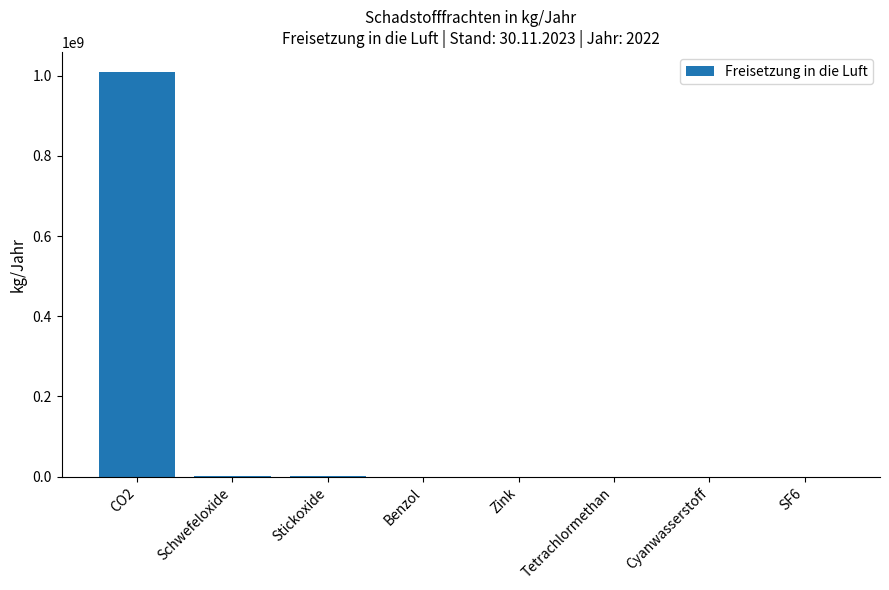

At which category does the chart reach its peak across all series?

CO2